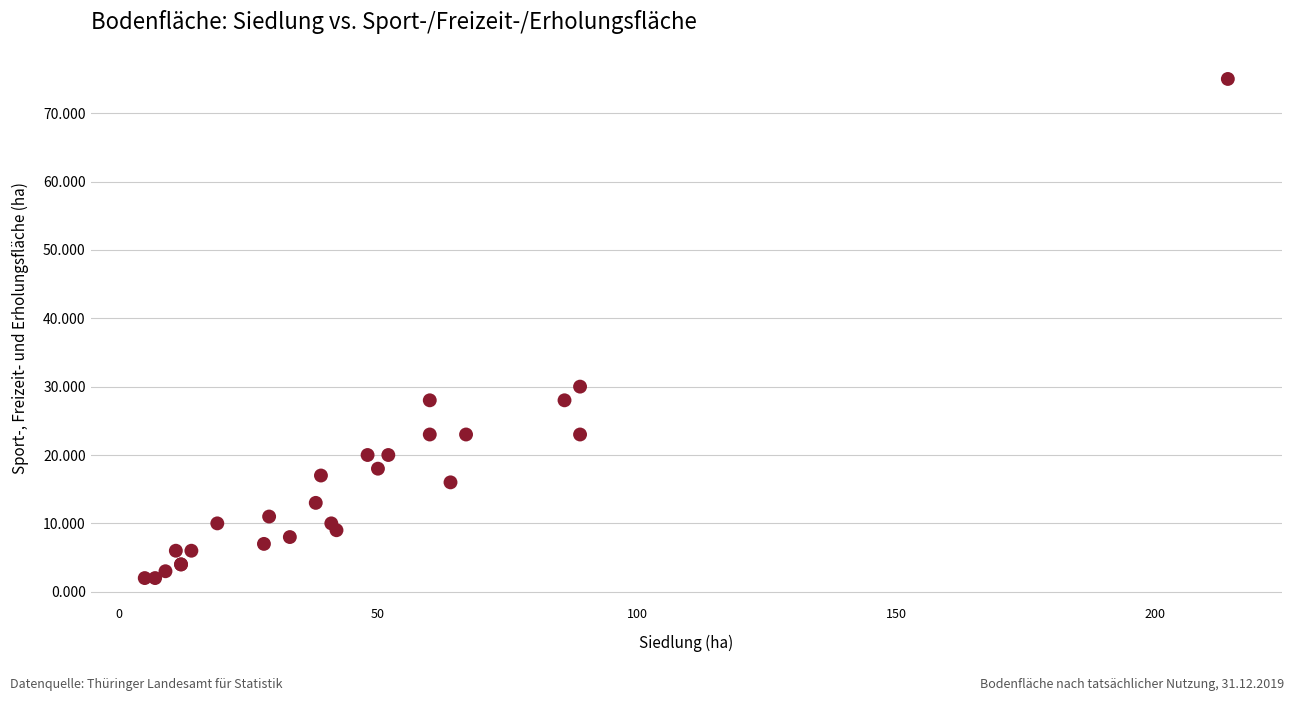

What Y value in the scatter plot is closest to 38?

30